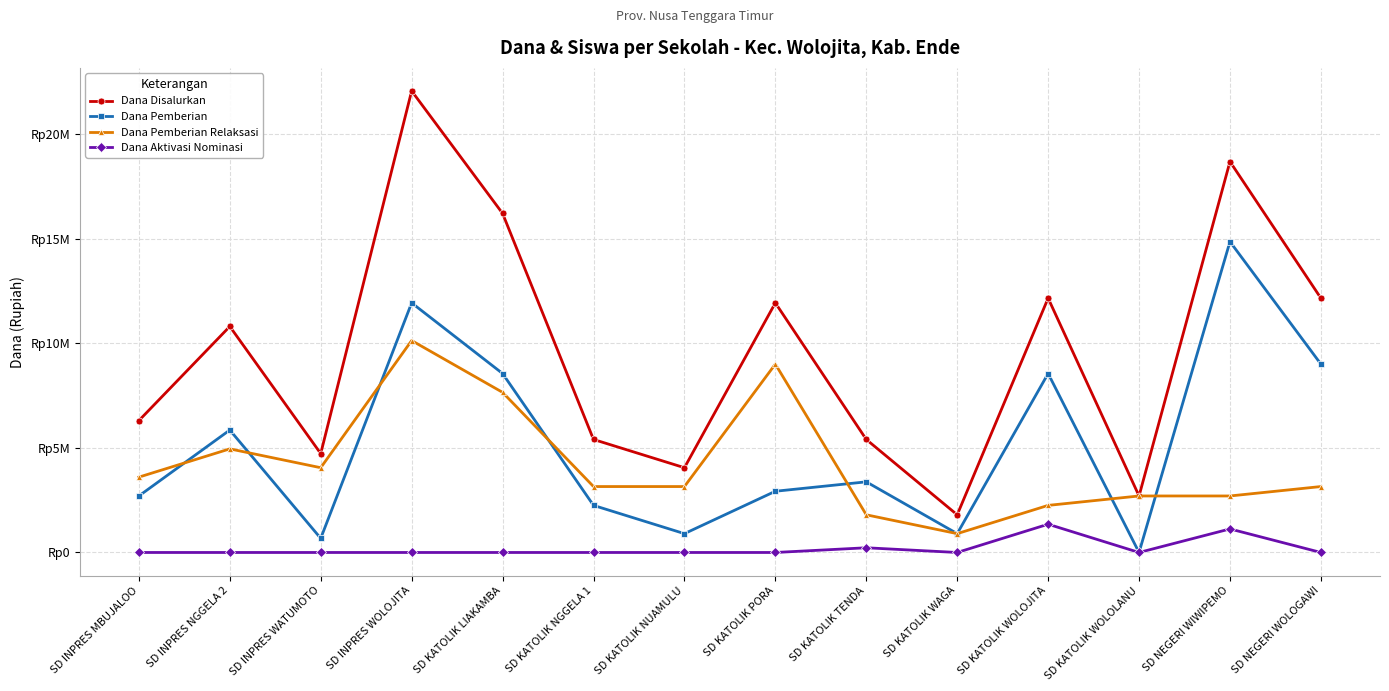

True or false: Dana Pemberian Relaksasi has more than 0 interior local peaks.

True